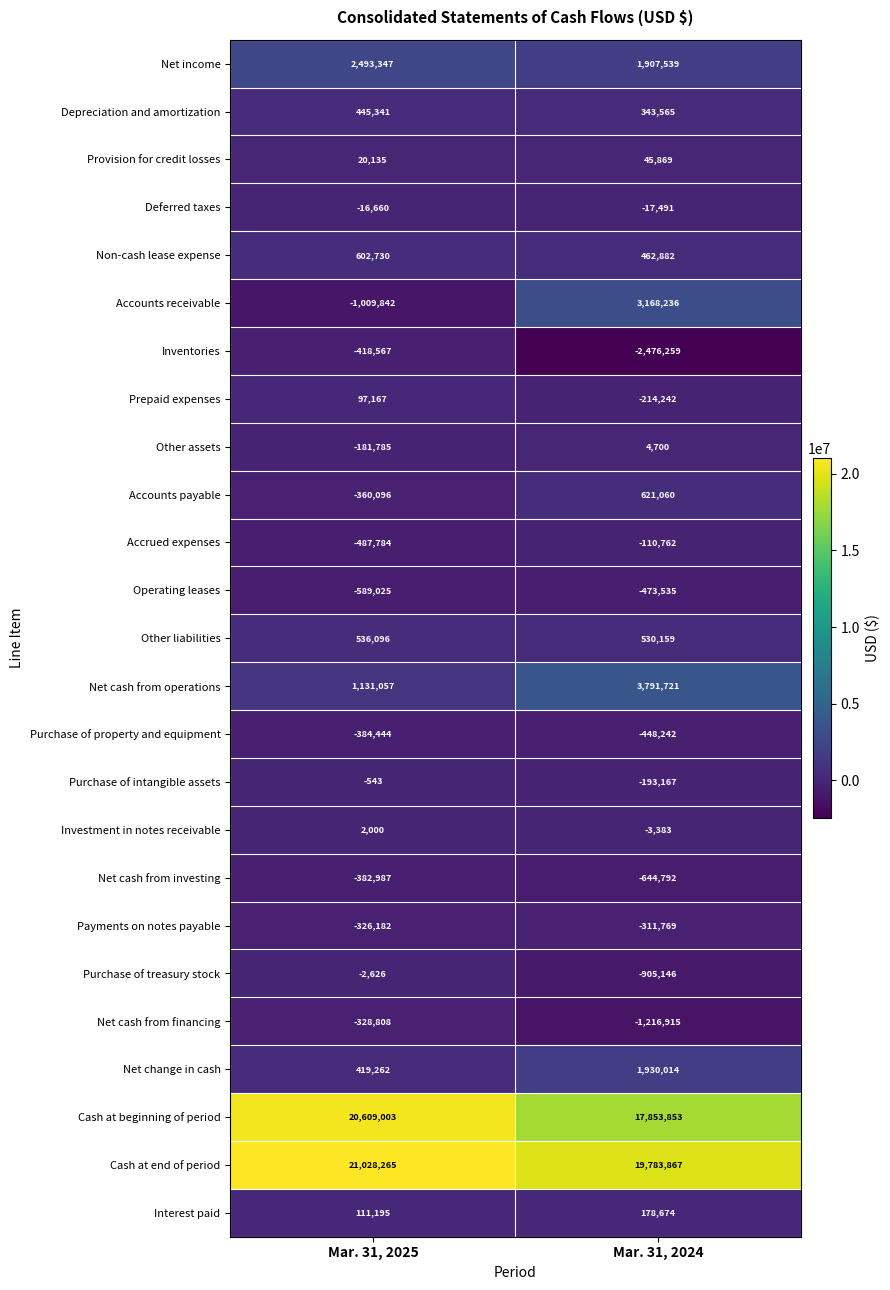

Is it true that Accrued expenses equals -110762 at Mar. 31, 2024?

True